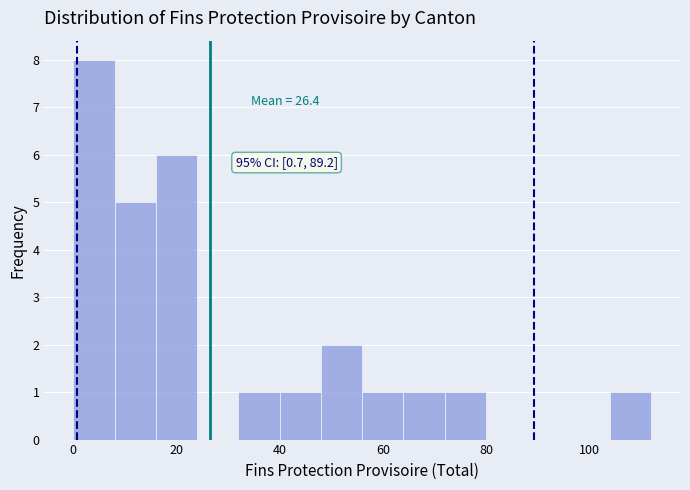

Over which range of the x-axis is the bar tallest?

0 to 8